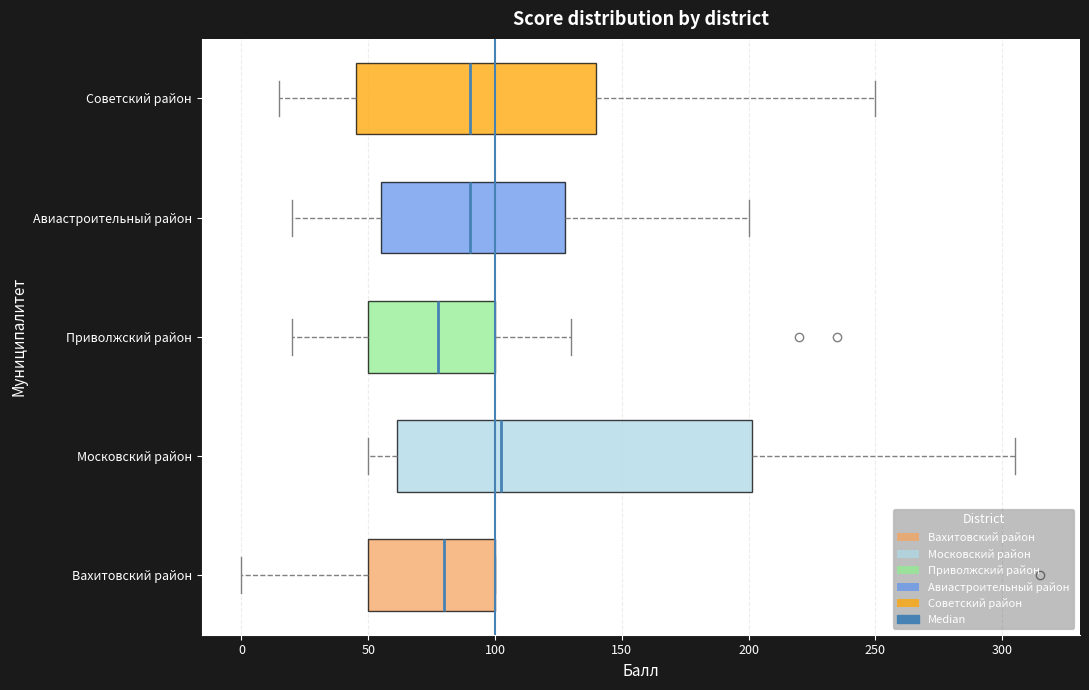

Reading bottom to top, transcribe this box plot: for each box, give where its median line is, the range the box spans, and where its two whiskers end, as read against the x-axis. The values are not printed on the chart, so give them approximately, as read against the axis.

Вахитовский район: median 80, box 50 to 100, whiskers 0 to 100
Московский район: median 105, box 60 to 200, whiskers 50 to 305
Приволжский район: median 80, box 50 to 100, whiskers 20 to 130
Авиастроительный район: median 90, box 55 to 130, whiskers 20 to 200
Советский район: median 90, box 45 to 140, whiskers 15 to 250